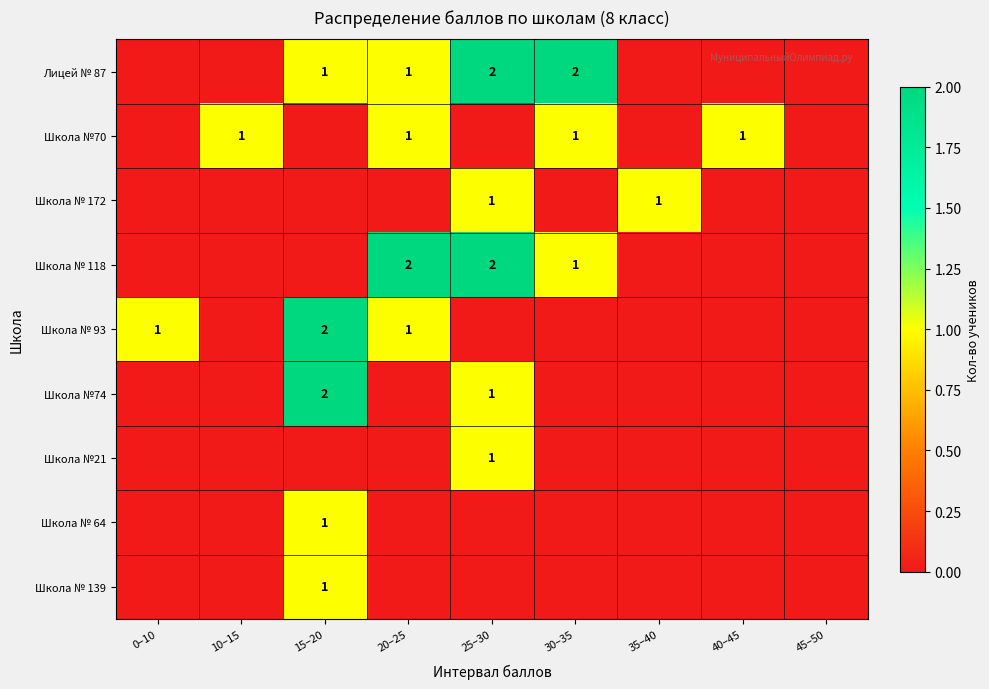

The Школа № 172 series shows 1 at 25–30. True or false?

True